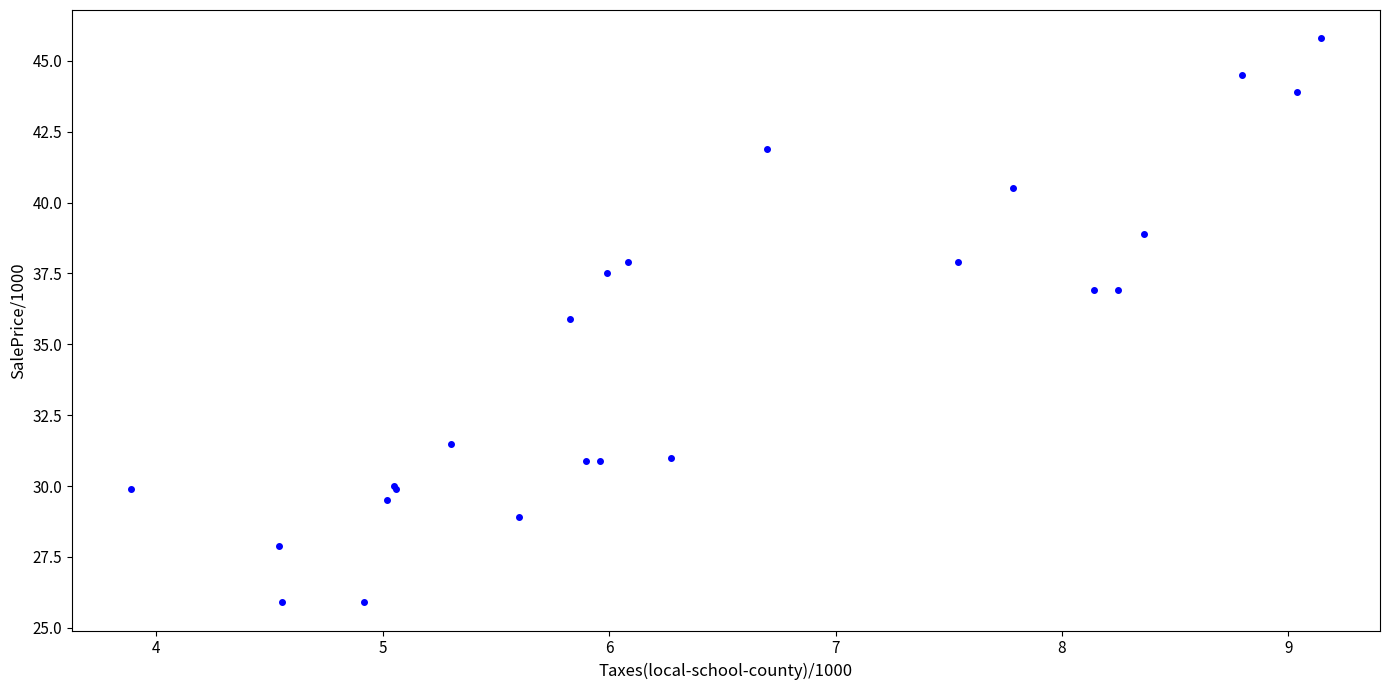

What Y value in the scatter plot is closest to 35?

35.9